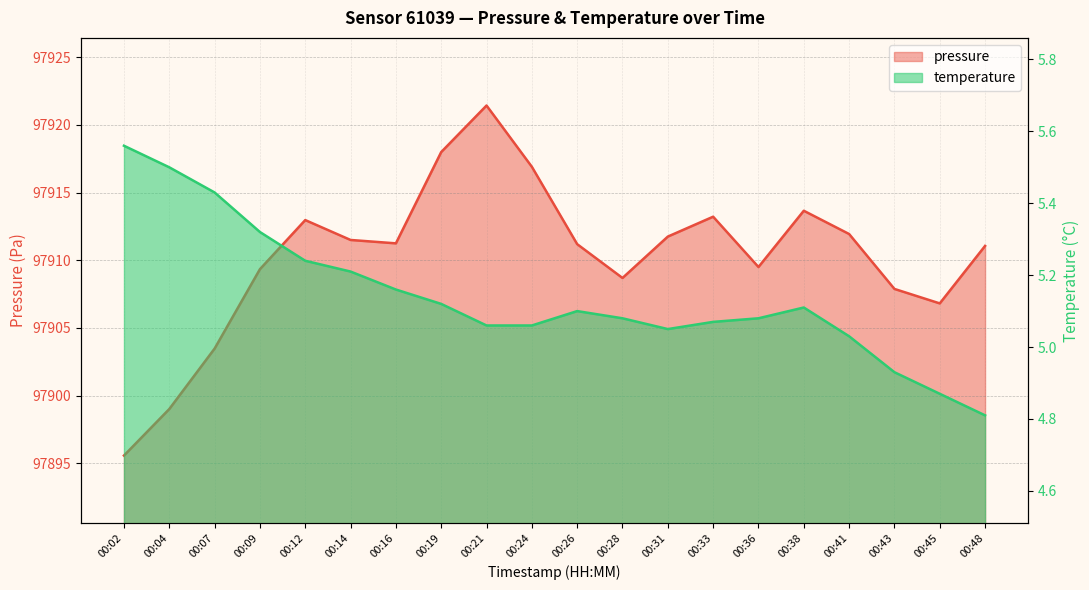

At which label does pressure reach its minimum?

00:02